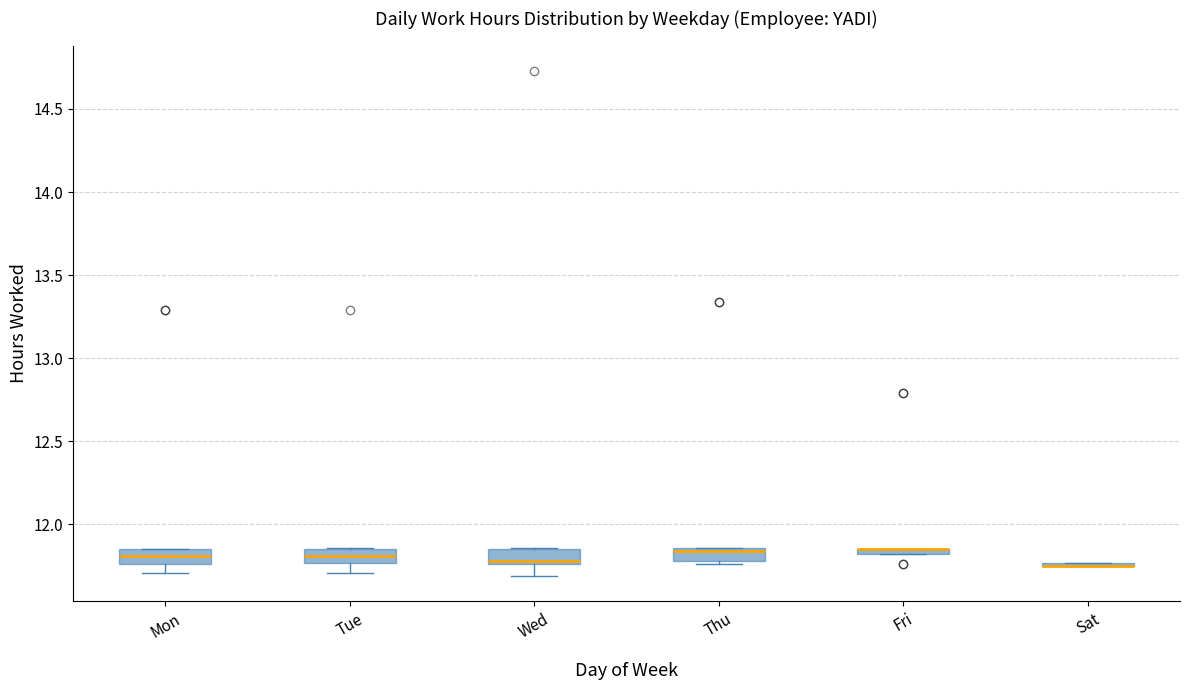

Where is the lower edge of the box for Tue on the y-axis? The values are not printed on the chart, so give them approximately, as read against the axis.

11.75